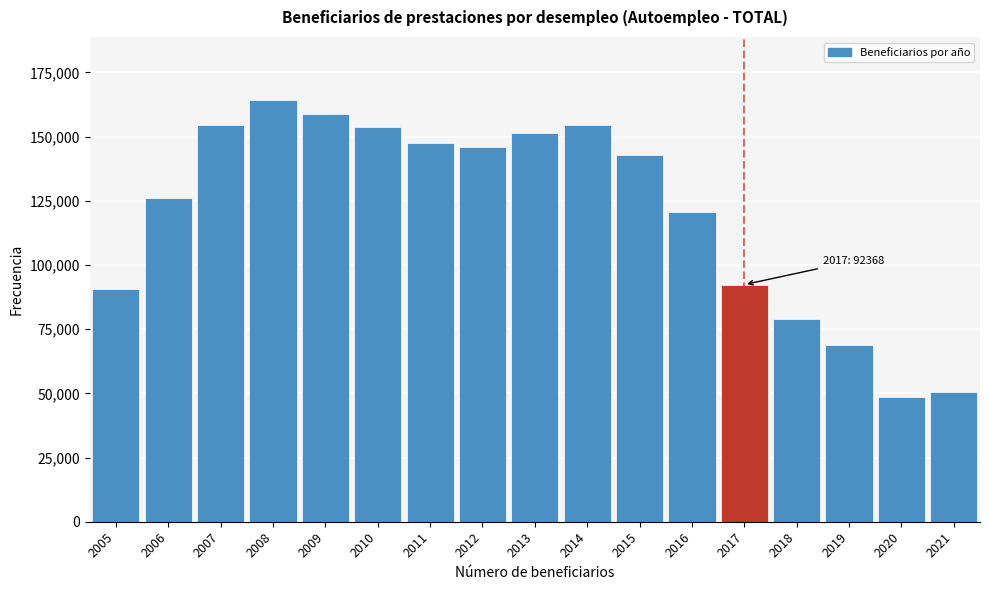

What is the maximum value shown in the chart?

164196